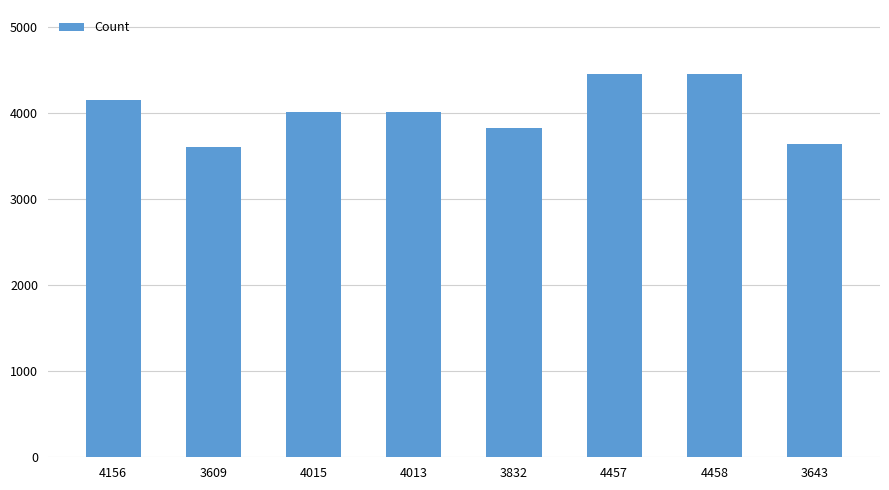

What is the label of the 4th bar from the left?

4013